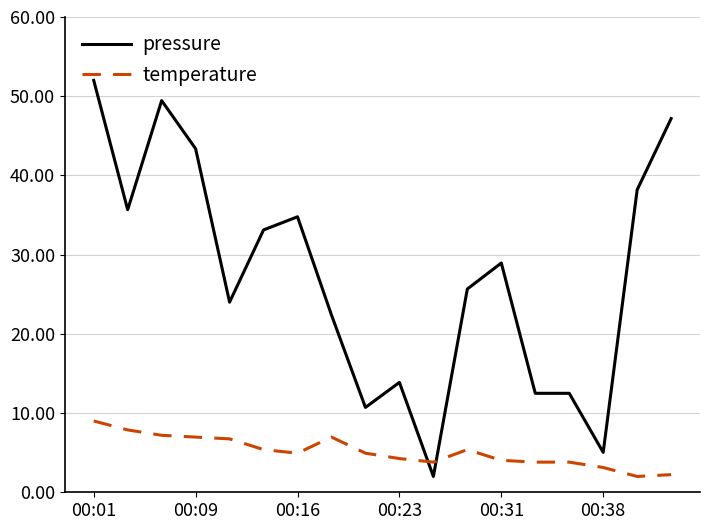

What is the sum of all pressure values?

491.3